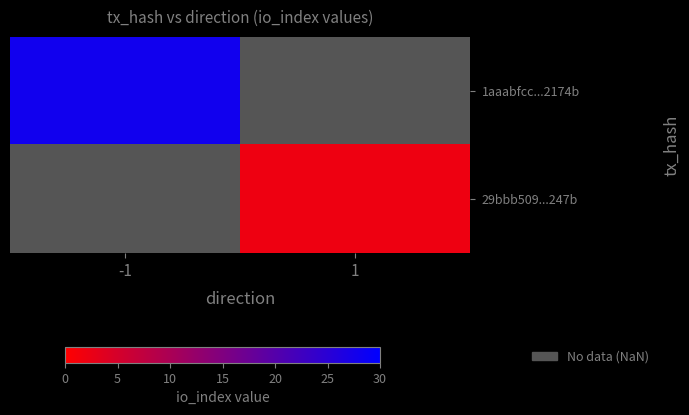

Rank the categories by 29bbb509...247b value from highest to lowest.

-1, 1